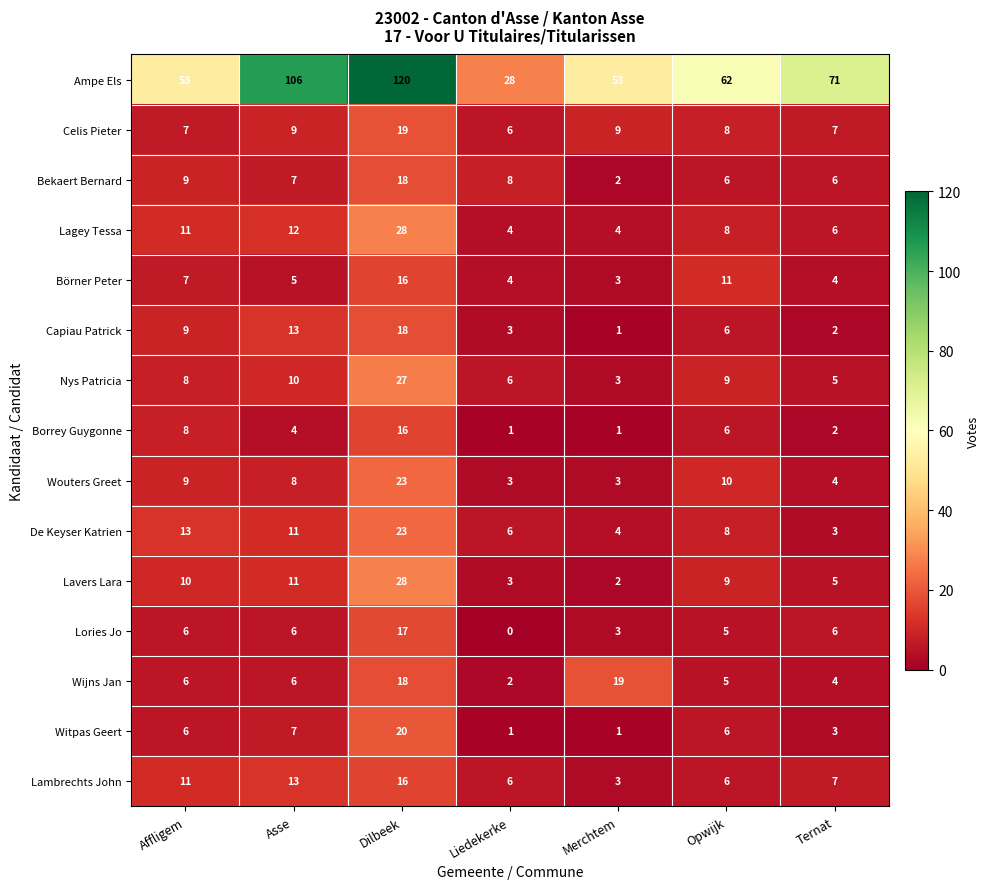

Which series has the widest spread of values?

Ampe Els